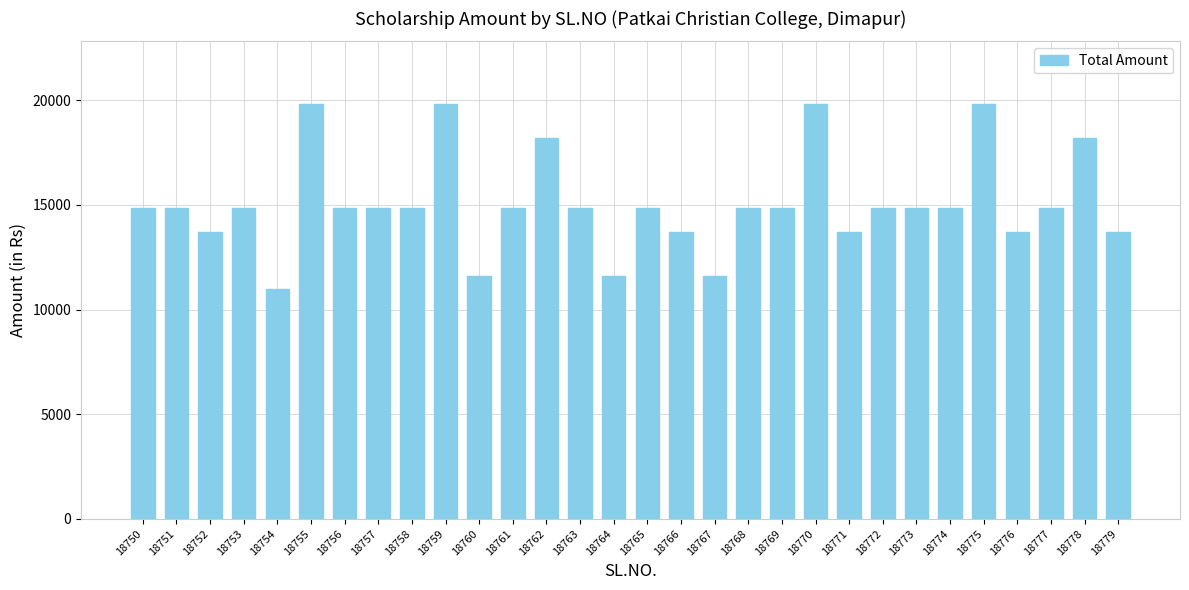

What is the approximate value at 18760, to the nearest 50?

11600